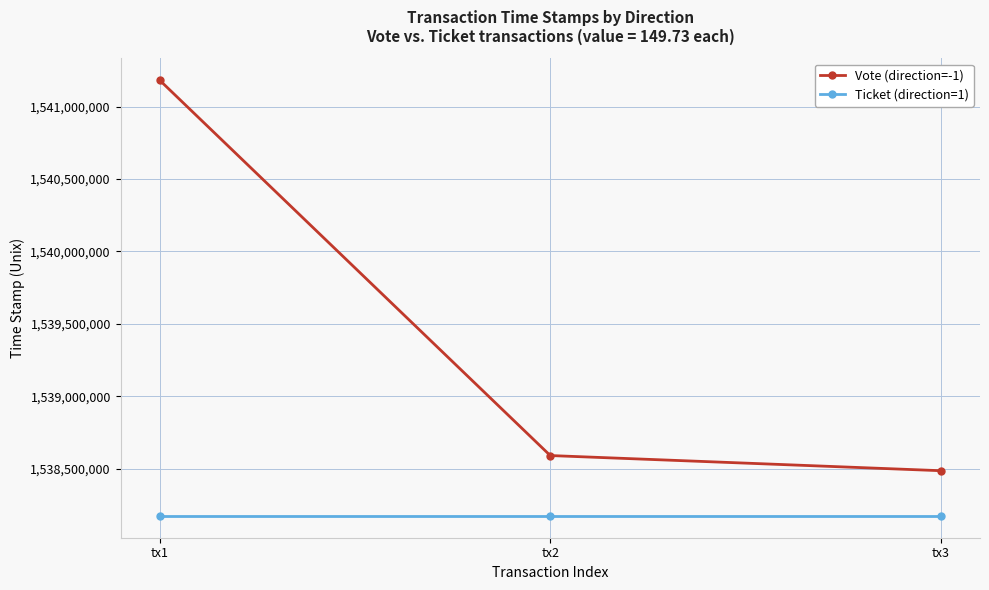

What is the difference between the highest and lowest values at tx3?

312303